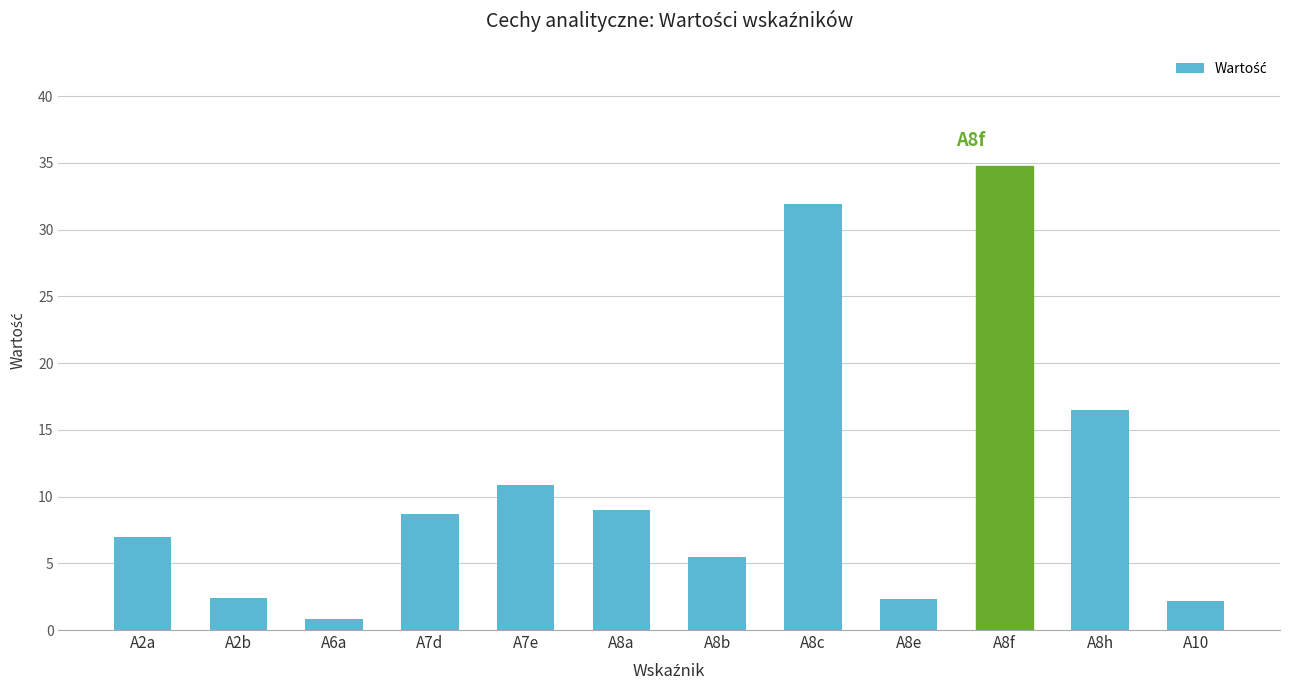

What is the average value?

11.0